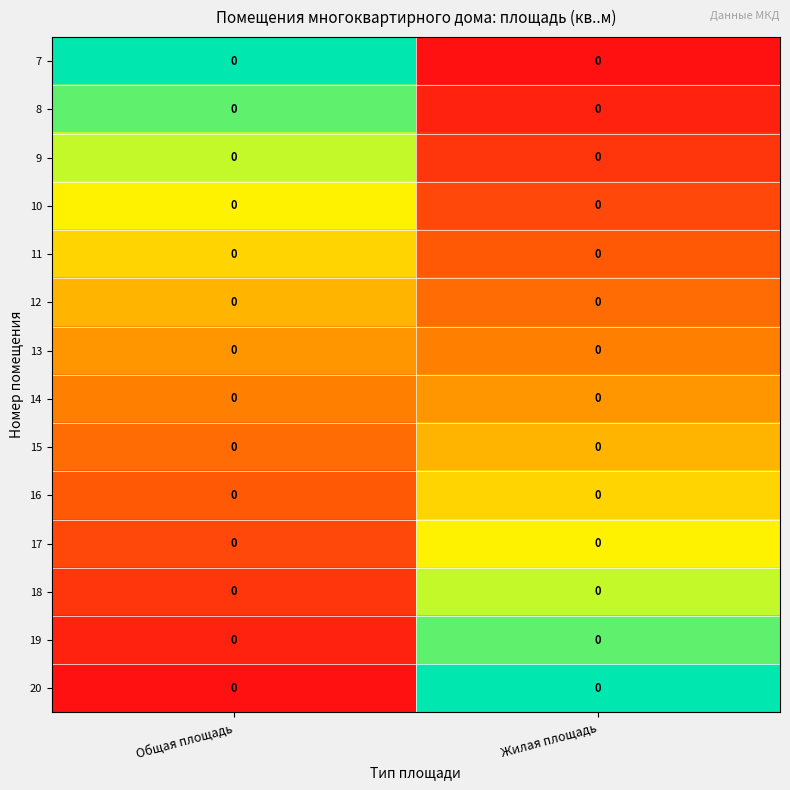

Where is 13 nearest to the value 0?

Общая площадь